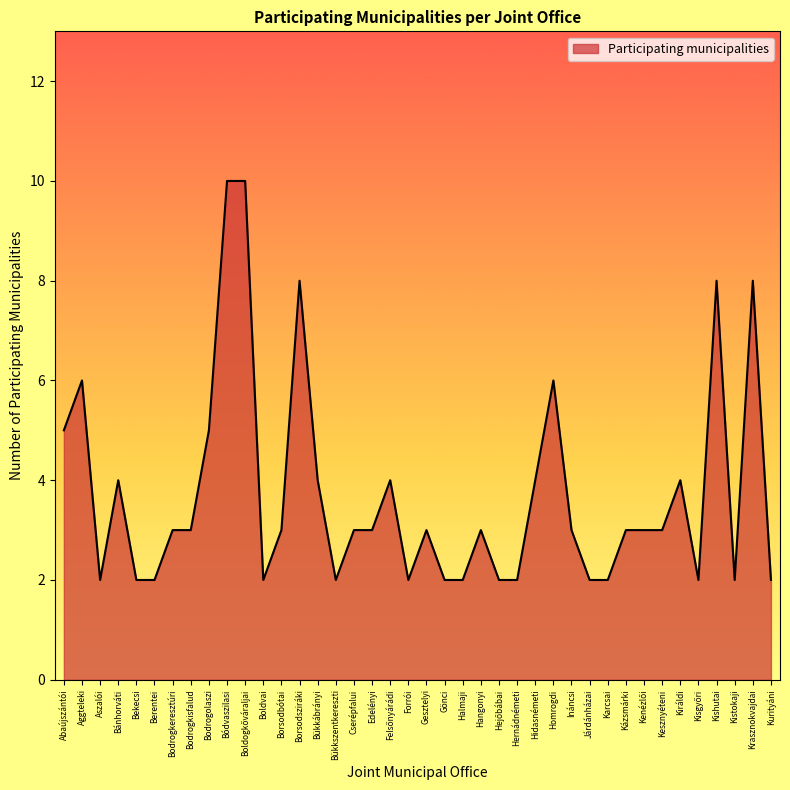

True or false: the data shows 8 at Borsodsziráki.

True